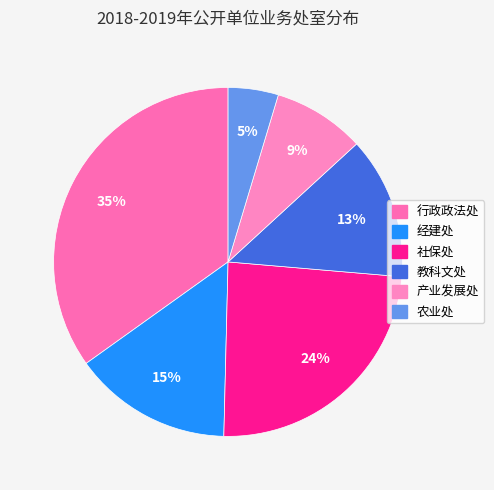

True or false: 农业处 accounts for 1% of the total.

False